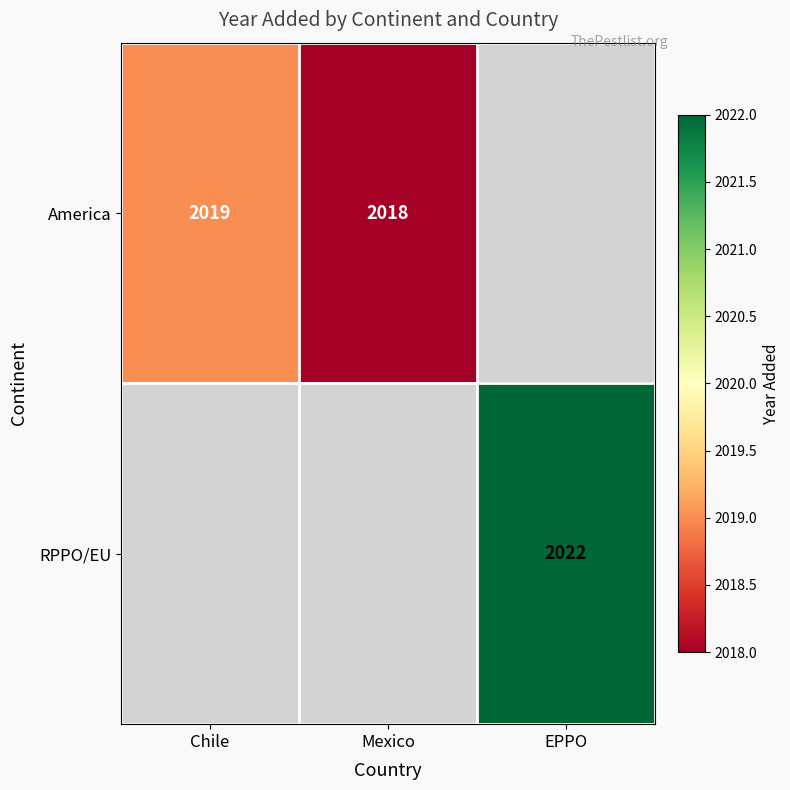

The value of America at Mexico is 546. True or false?

False